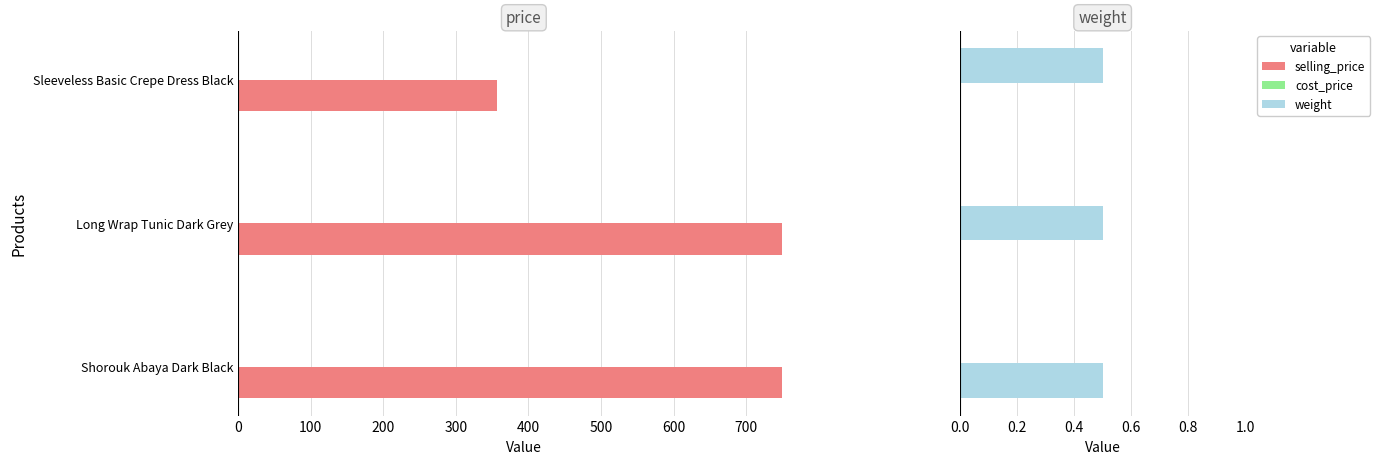

What is the difference between the maximum and minimum values in the selling_price series?

393.0